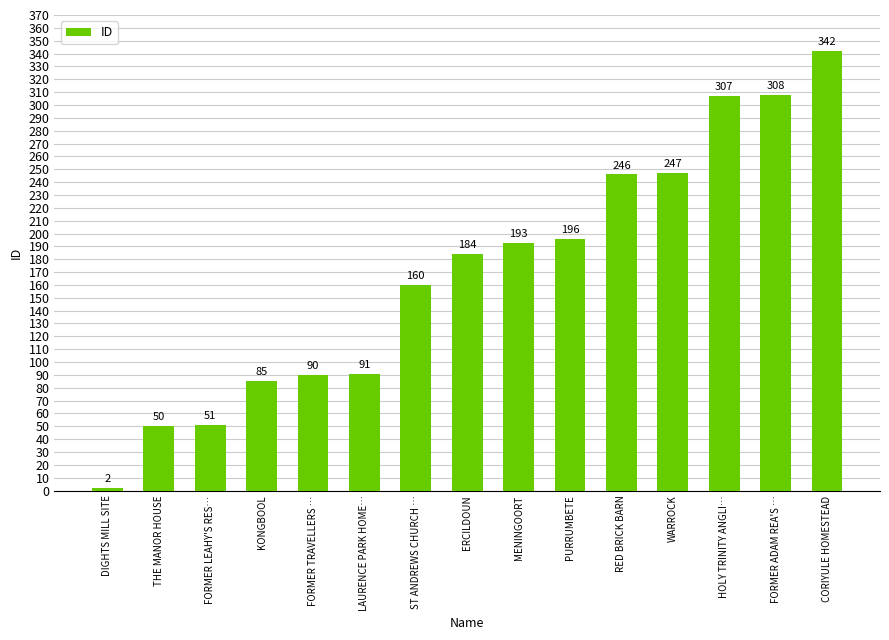

Rank the categories by value from lowest to highest.

DIGHTS MILL SITE, THE MANOR HOUSE, FORMER LEAHY'S RES…, KONGBOOL, FORMER TRAVELLERS …, LAURENCE PARK HOME…, ST ANDREWS CHURCH …, ERCILDOUN, MENINGOORT, PURRUMBETE, RED BRICK BARN, WARROCK, HOLY TRINITY ANGLI…, FORMER ADAM REA'S …, CORIYULE HOMESTEAD